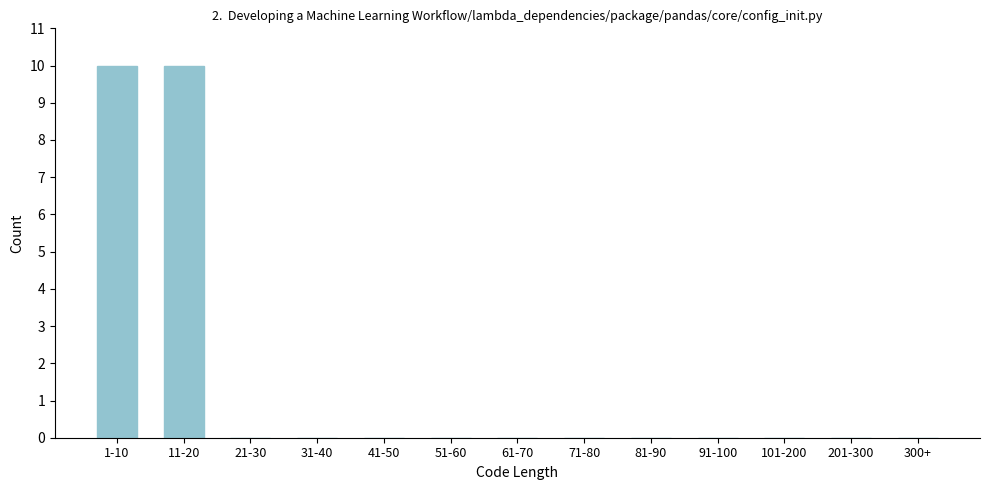

Reading left to right, list all the values displayed in this chart.

1-10=10	11-20=10	21-30=0	31-40=0	41-50=0	51-60=0	61-70=0	71-80=0	81-90=0	91-100=0	101-200=0	201-300=0	300+=0